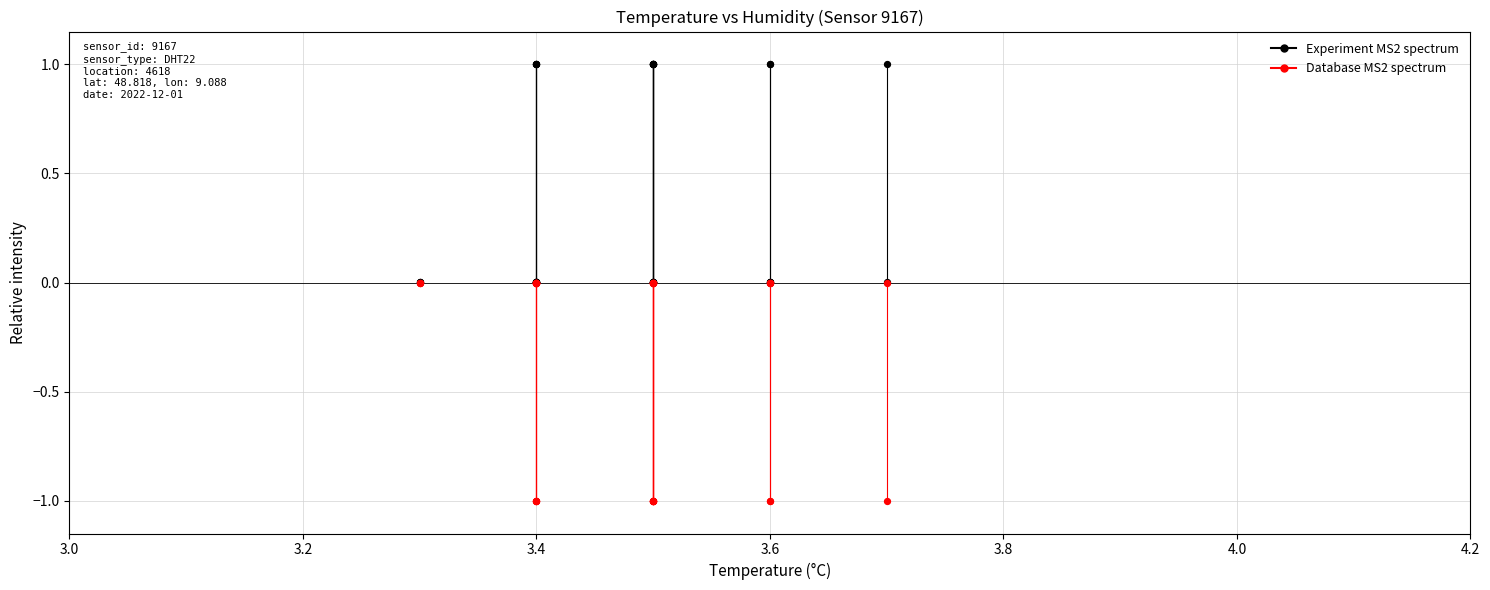

Which series contains the highest Y value?

Experiment MS2 spectrum